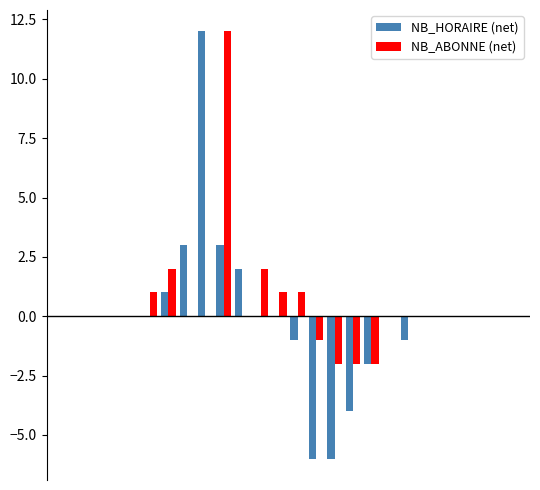

What is the maximum value for NB_HORAIRE (net)?

12